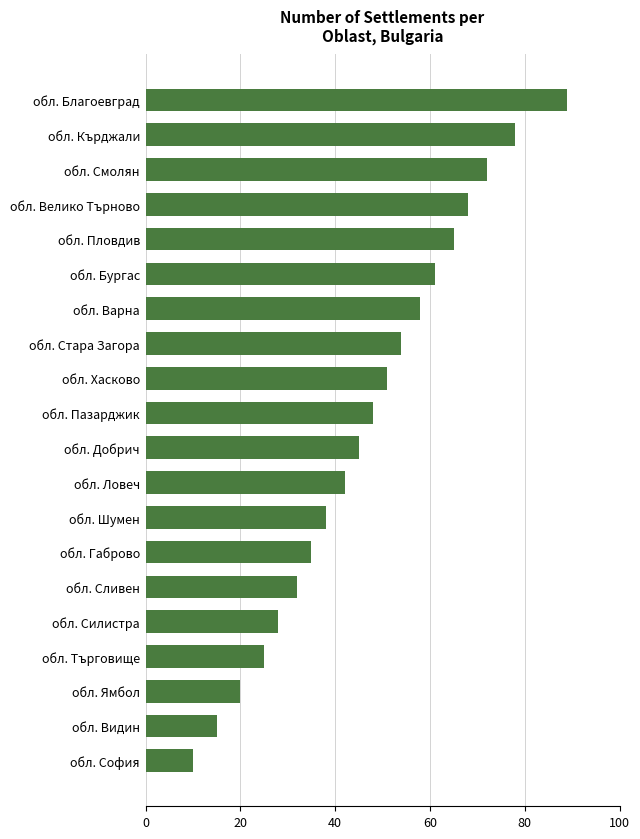

What is the change in value from обл. Видин to обл. Велико Търново?

+53